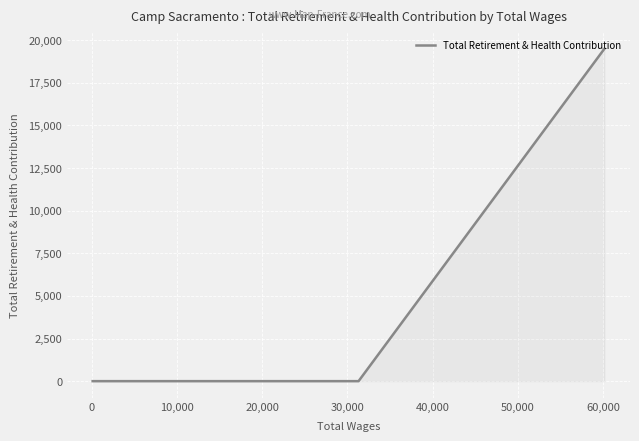

What is the sum of all values?

19492